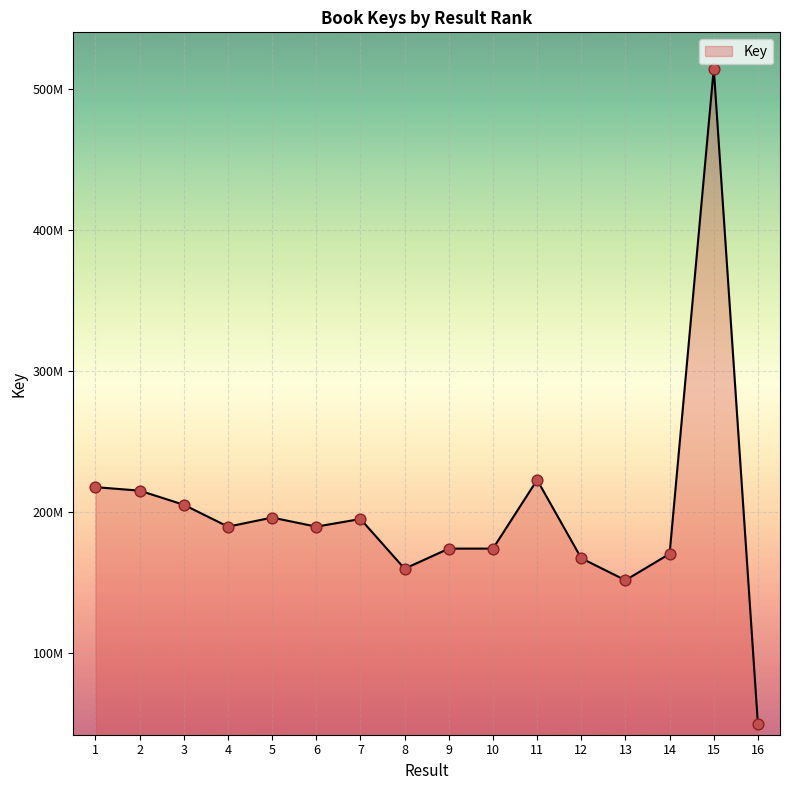

Between 11 and 5, which is larger?

11